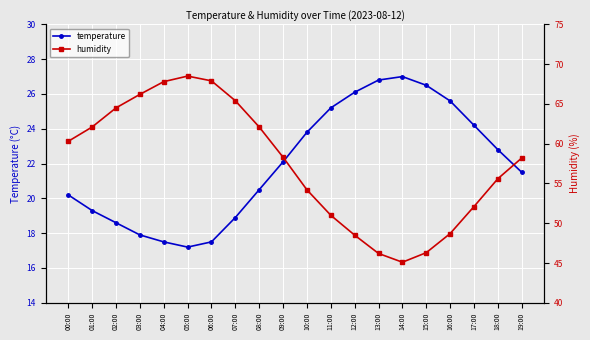

The humidity series shows 45.1 at 14:00. True or false?

True